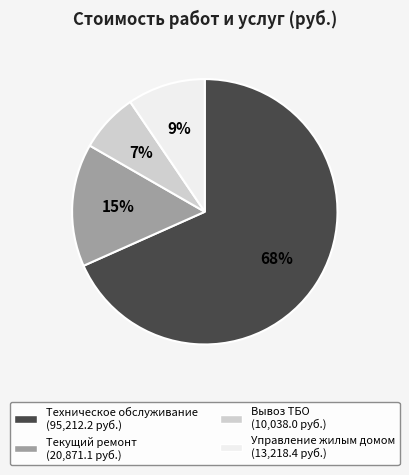

Is there a majority slice in this chart?

Yes